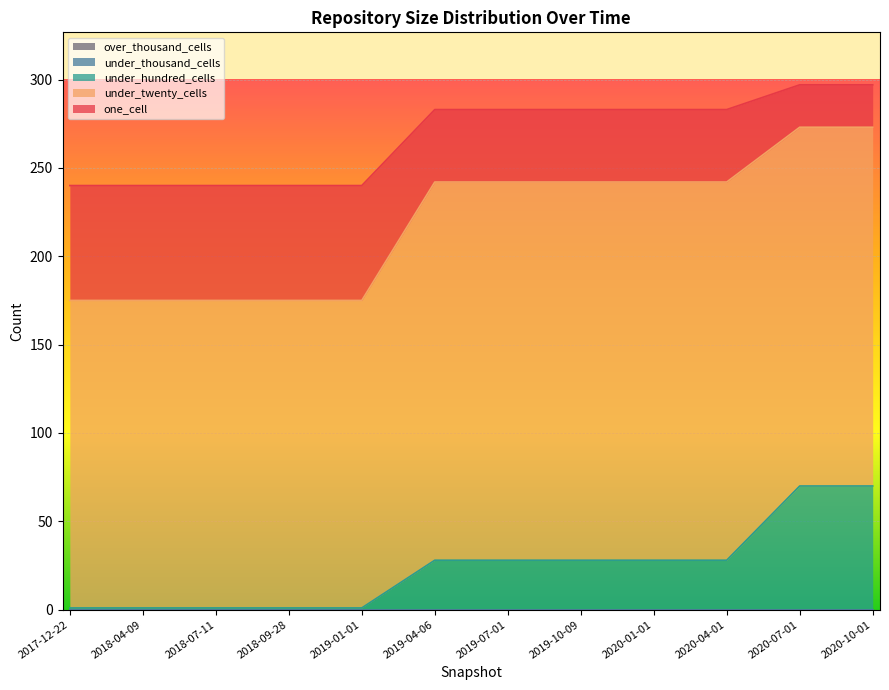

List the labels in order of under_twenty_cells value, smallest first.

2017-12-22, 2018-04-09, 2018-07-11, 2018-09-28, 2019-01-01, 2020-07-01, 2020-10-01, 2019-04-06, 2019-07-01, 2019-10-09, 2020-01-01, 2020-04-01